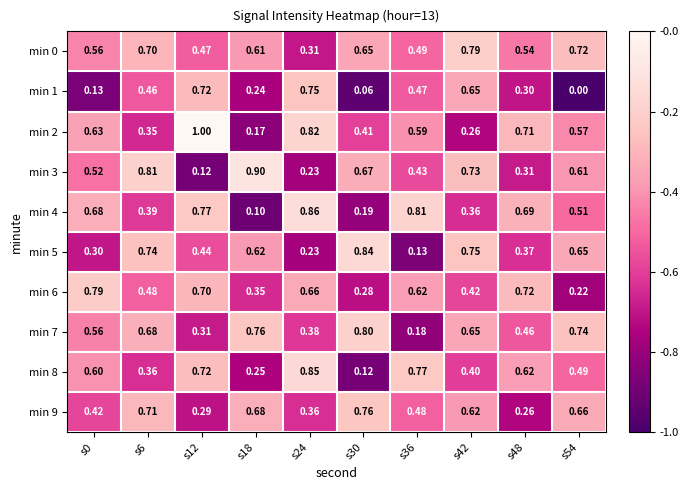

Is the value of min 4 at s48 greater than the value of min 3 at s36?

Yes